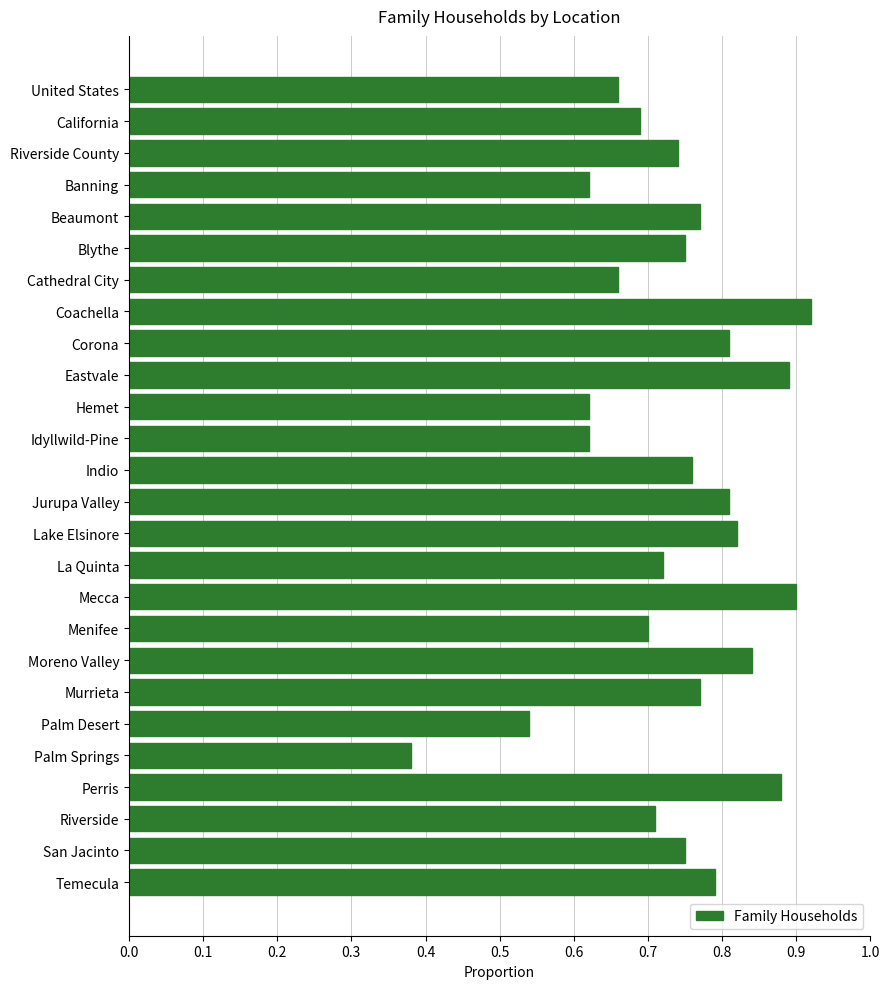

Which label corresponds to the smallest value in the chart?

Palm Springs